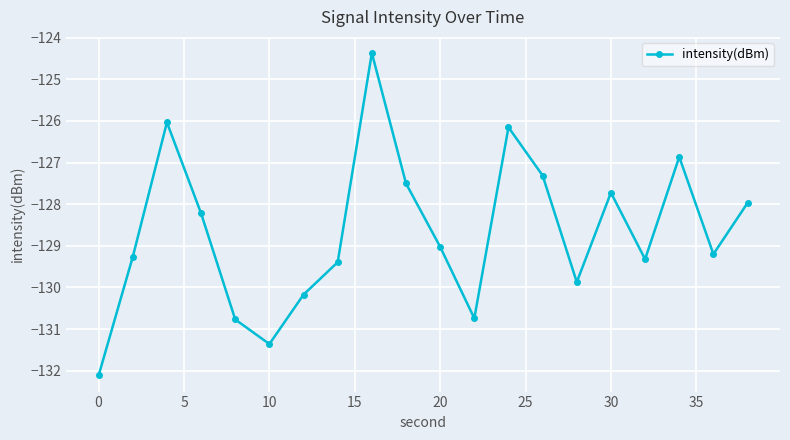

What is the value of the 19th point from the left?

-129.2